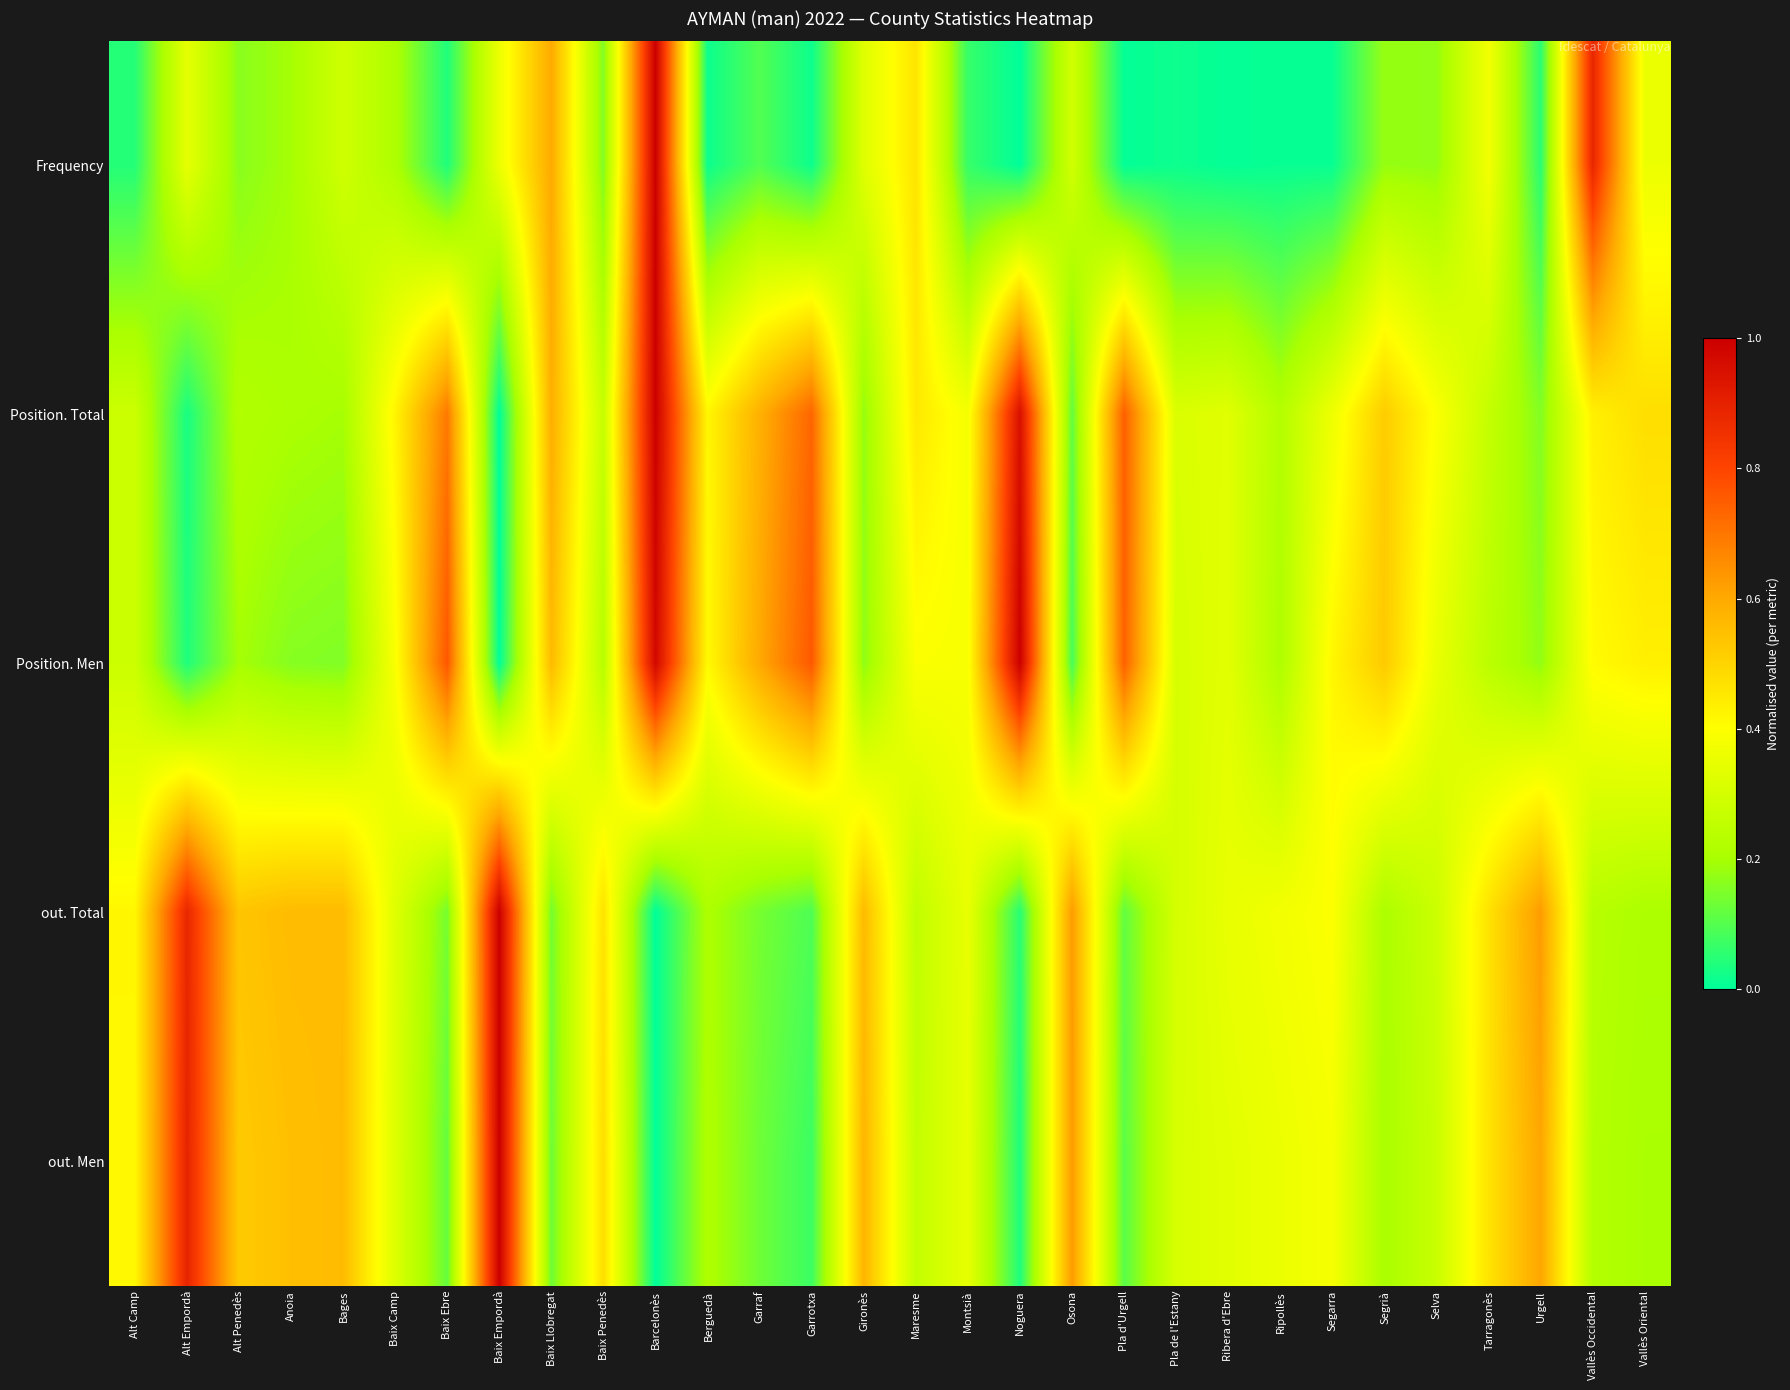

Which category has the lowest value across all series?

Noguera